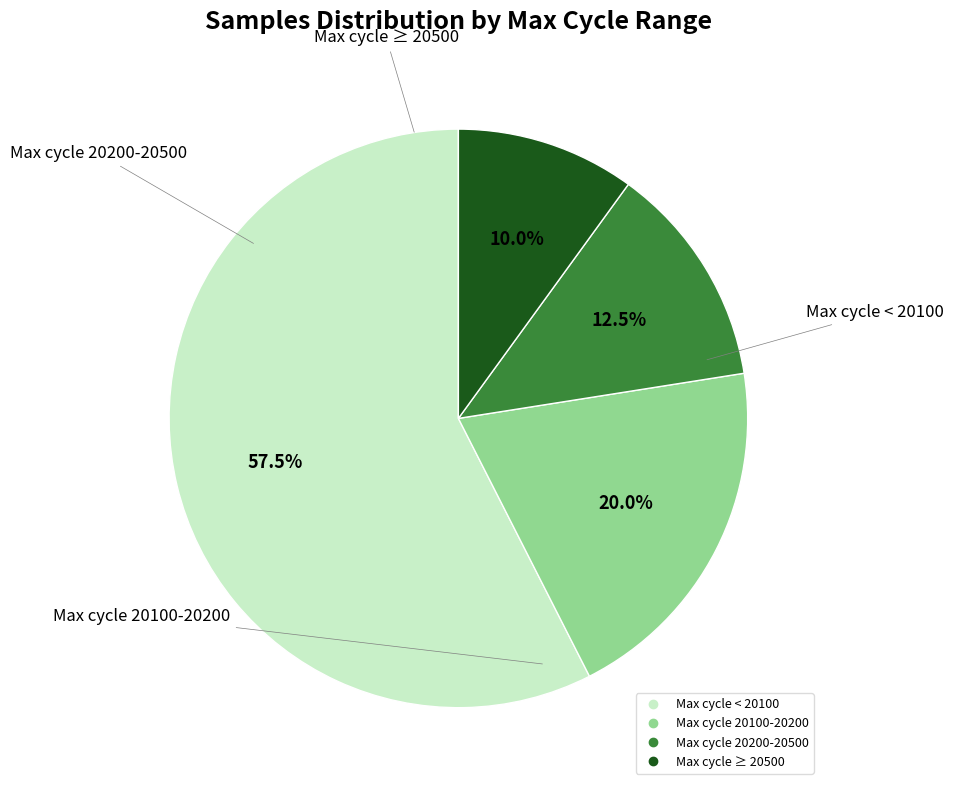

Count the number of slices in the pie.

4